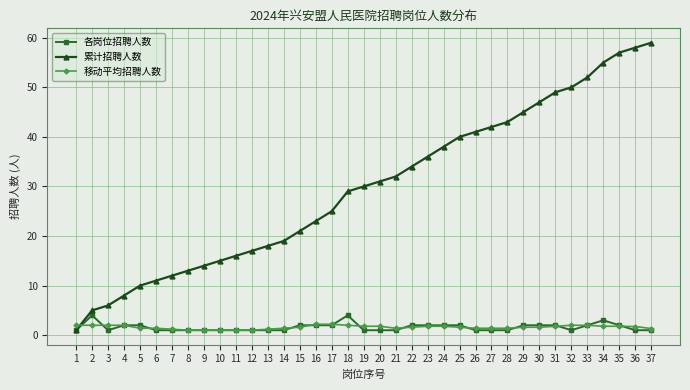

How many intersections are there between 移动平均招聘人数 and 累计招聘人数?

1